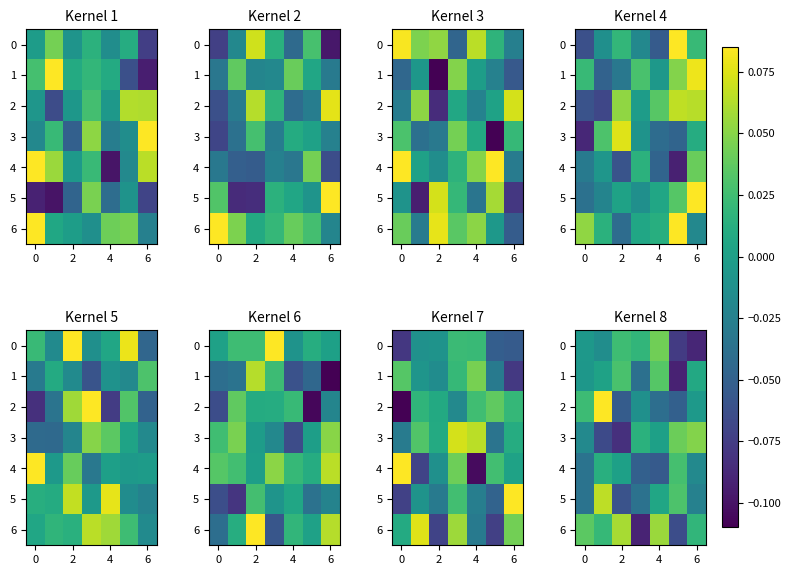

Which series has the largest range (max minus min)?

6